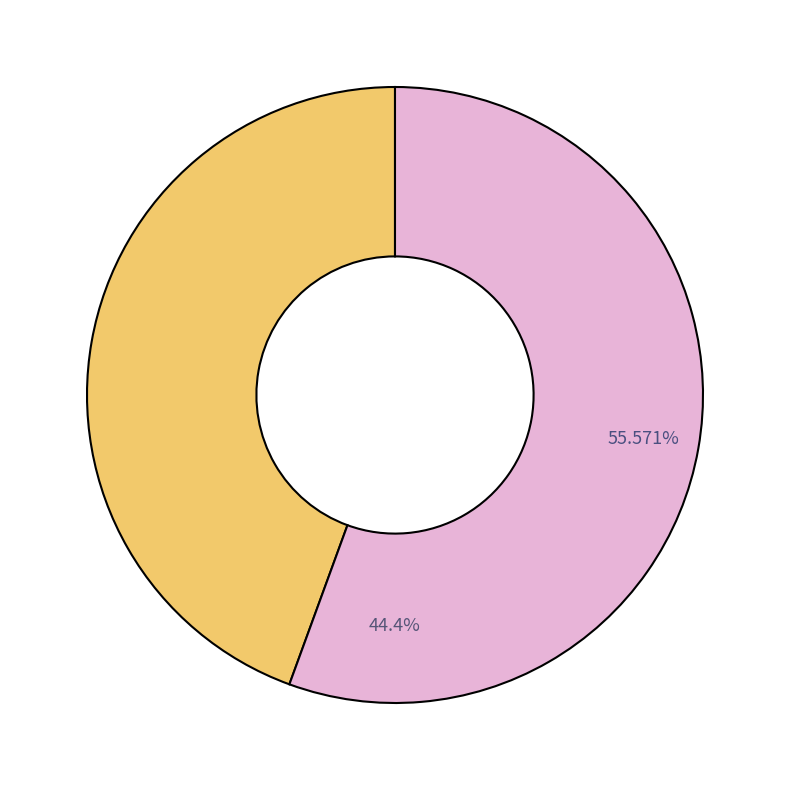

How much of the chart is everything except Palmer, Alaska, United States?

44.4%